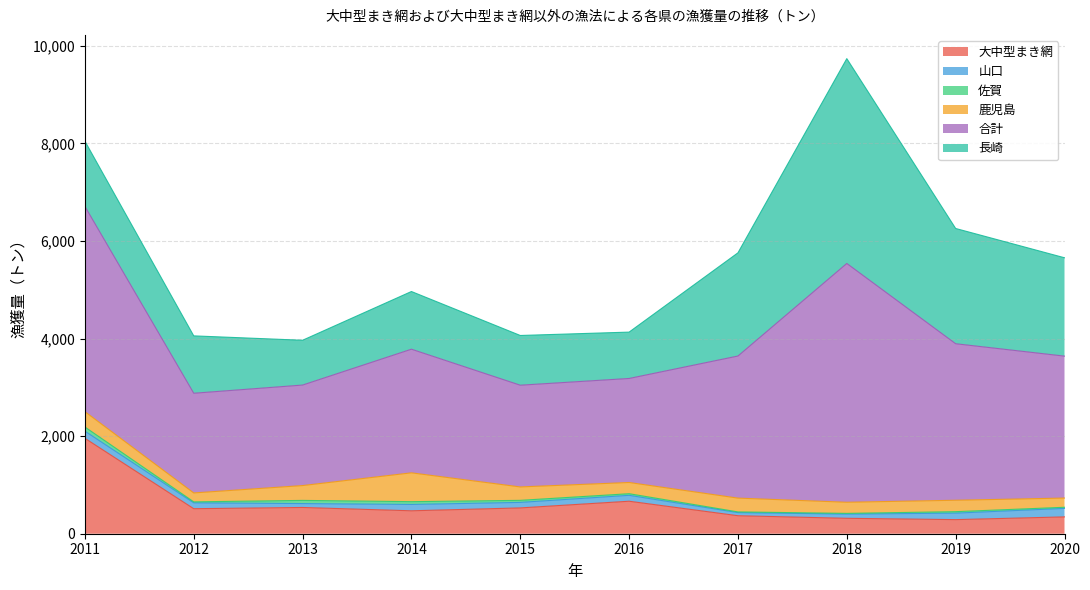

What is the approximate value of 合計 at 2011, to the nearest 100?

4200